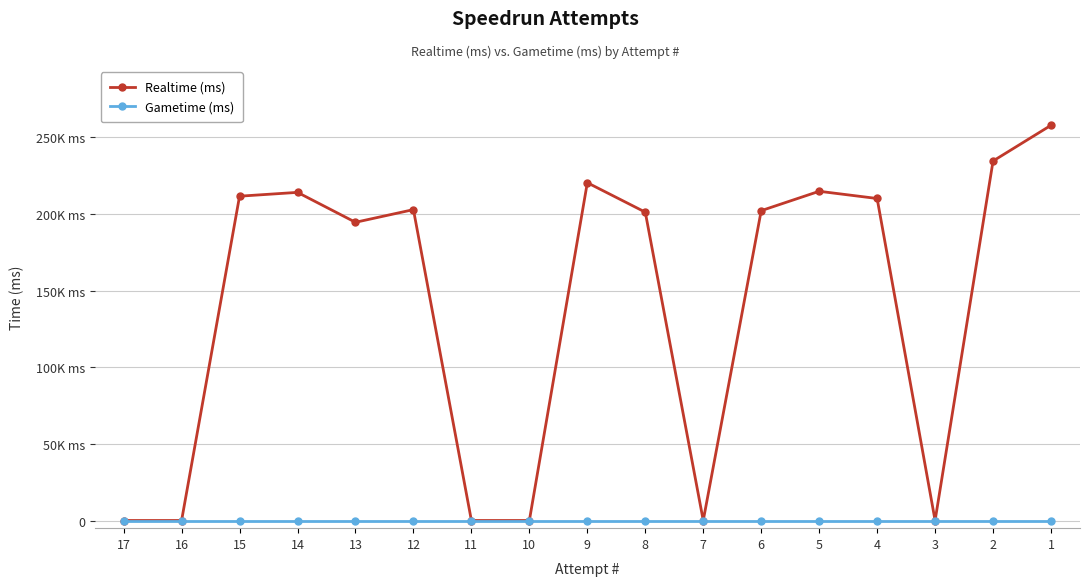

True or false: Realtime (ms) and Gametime (ms) cross at least once.

False